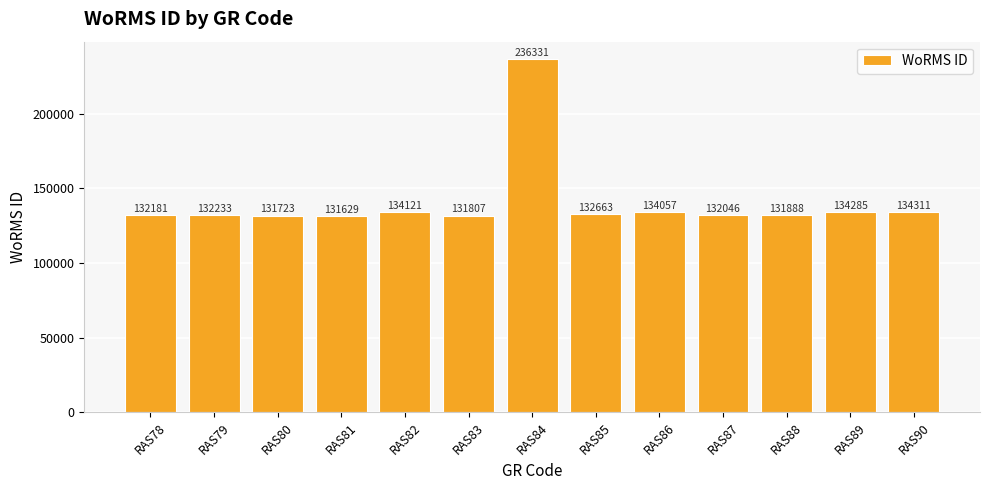

The value at RAS85 is 220746. True or false?

False